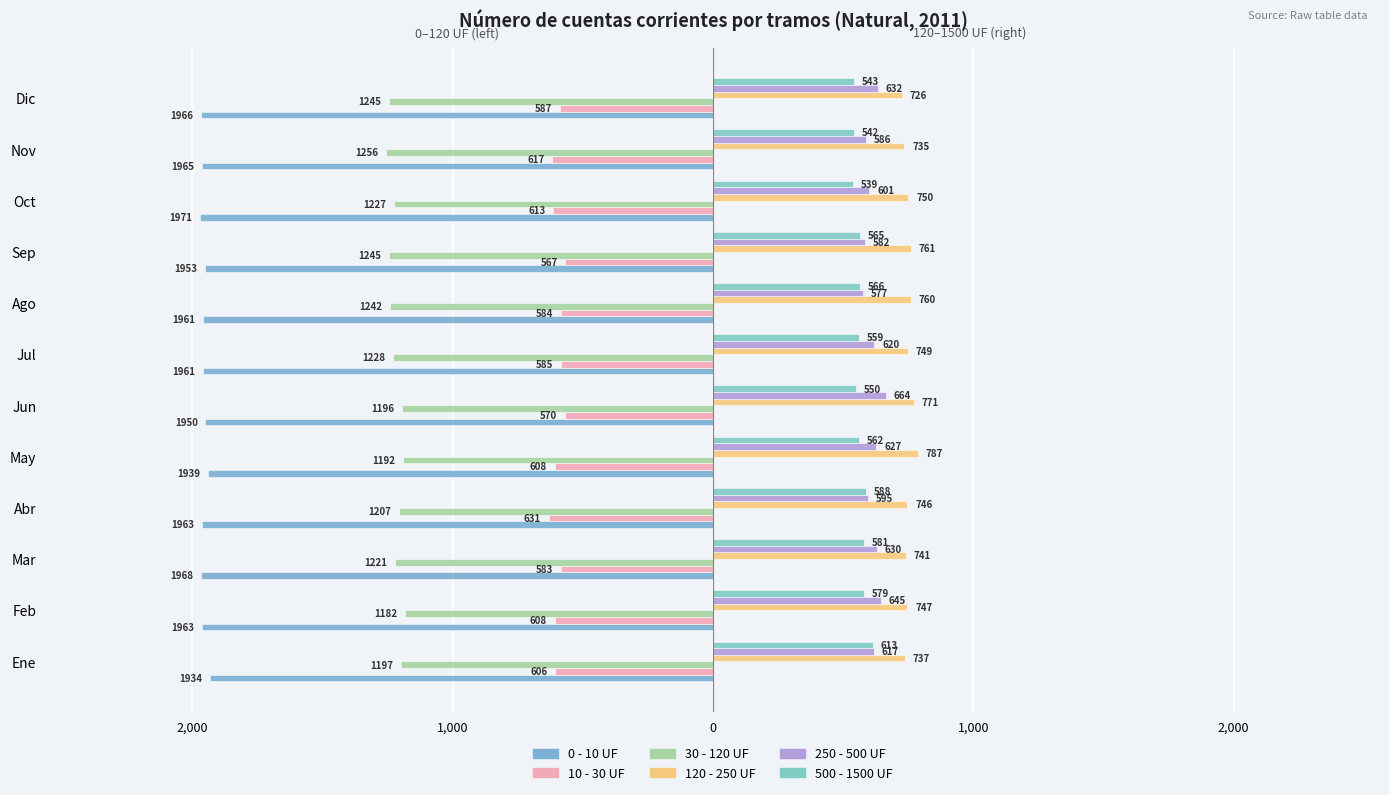

What is the difference between the maximum and minimum values in the 0 - 10 UF series?

37